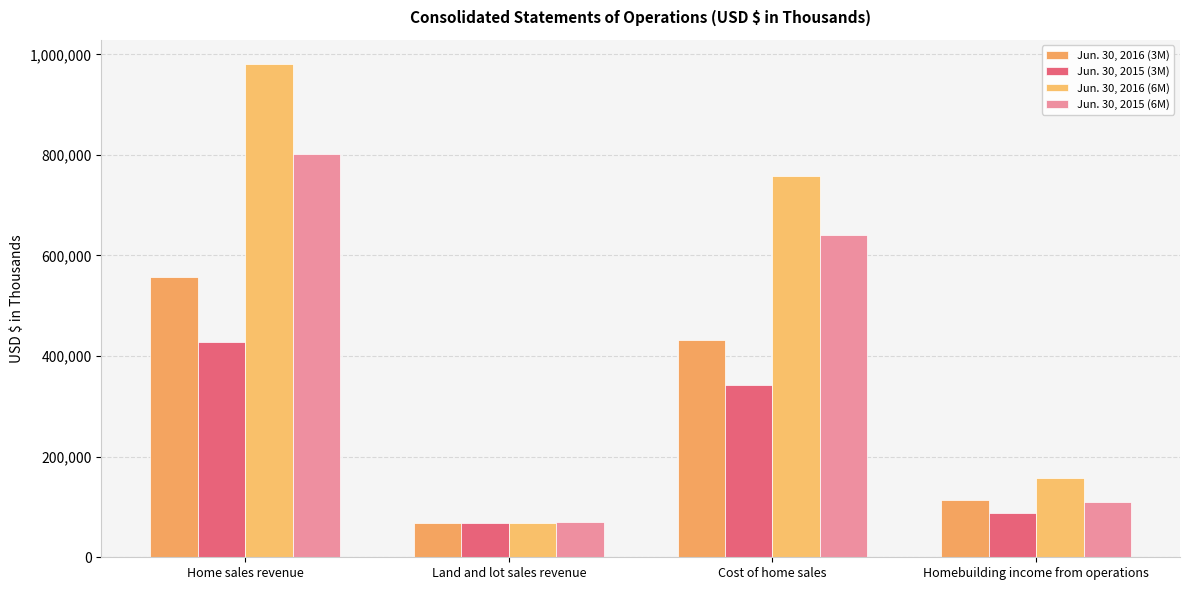

How many values in the Jun. 30, 2016 (3M) series are below 432738?

2